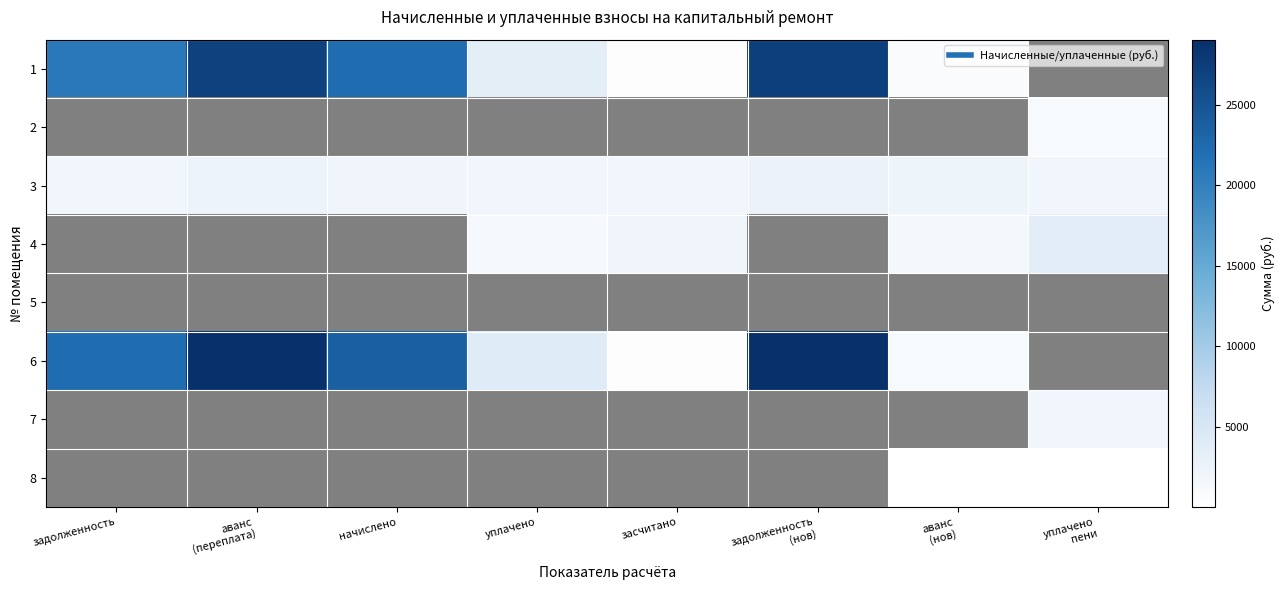

Count the number of categories in the chart.

8